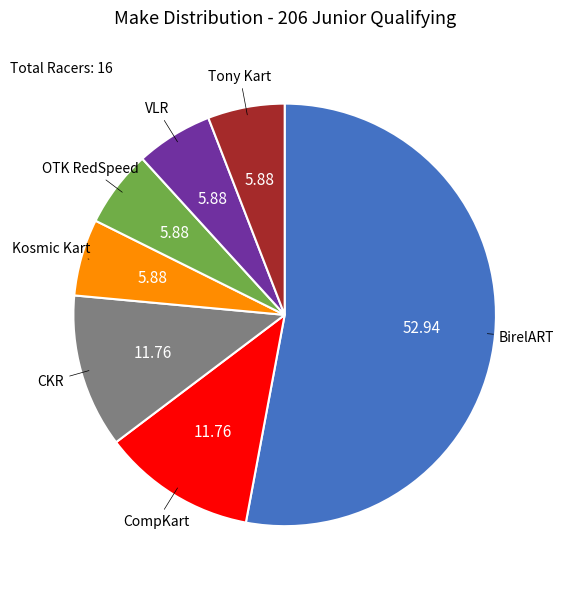

Do BirelART and Tony Kart together represent more than half of the pie?

Yes